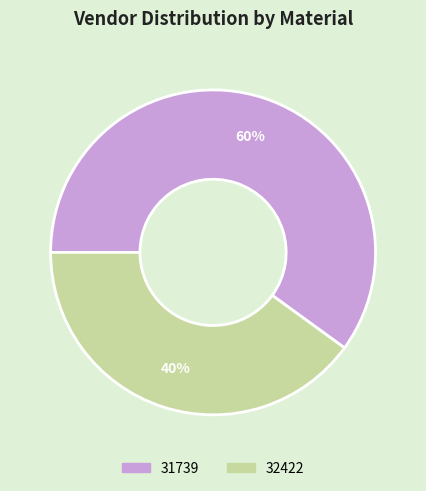

To the nearest percent, what portion does 32422 represent?

40%